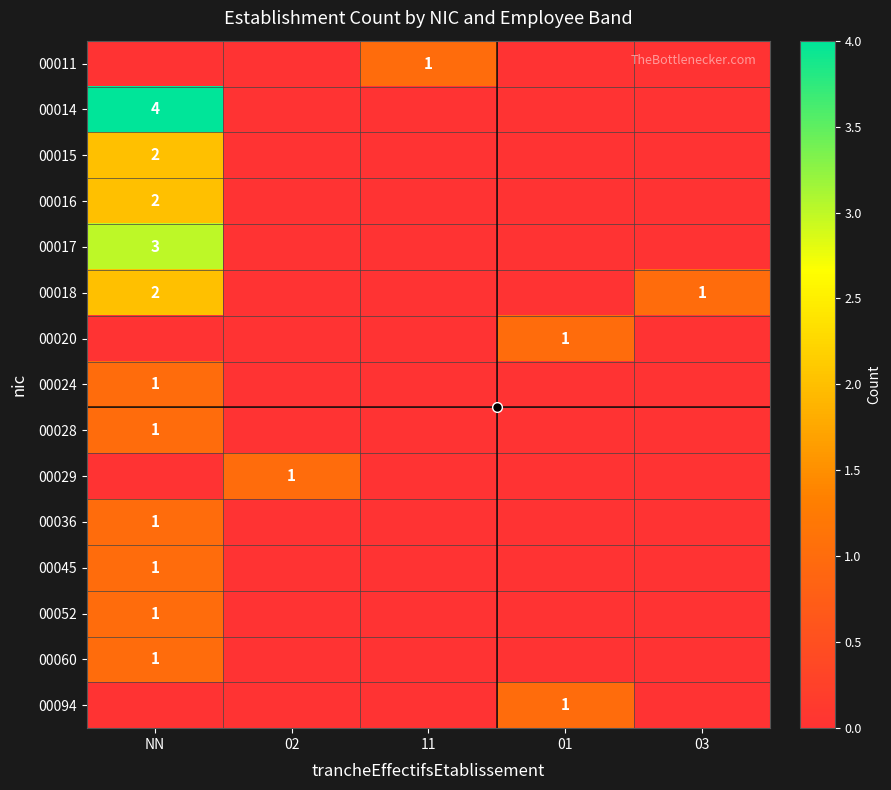

At which label is 00029 closest to 0?

NN